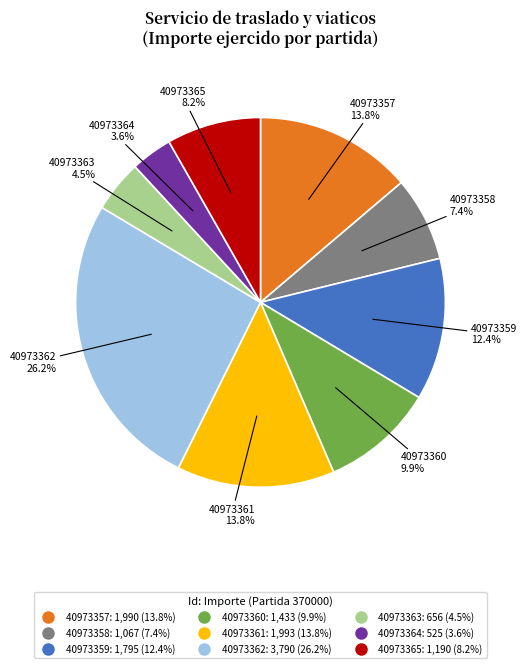

What percentage is NOT represented by 40973364?

96.4%